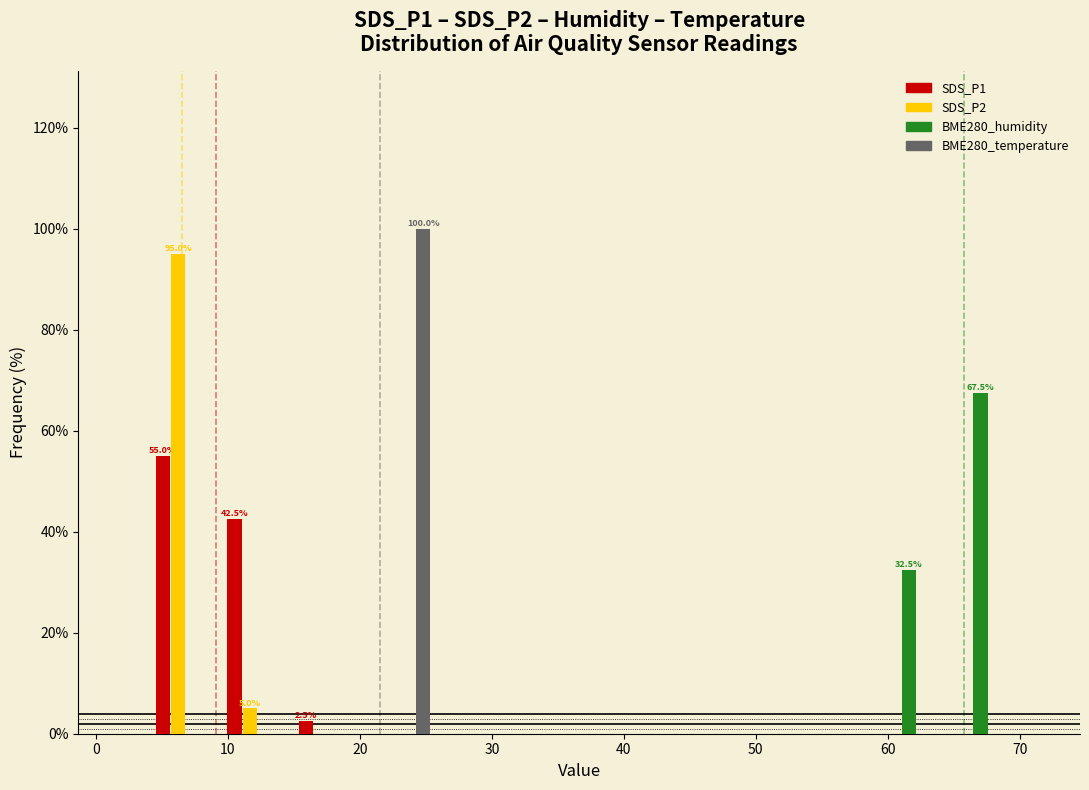

In the BME280_temperature series, which range on the x-axis has the tallest bar?

20 to 26